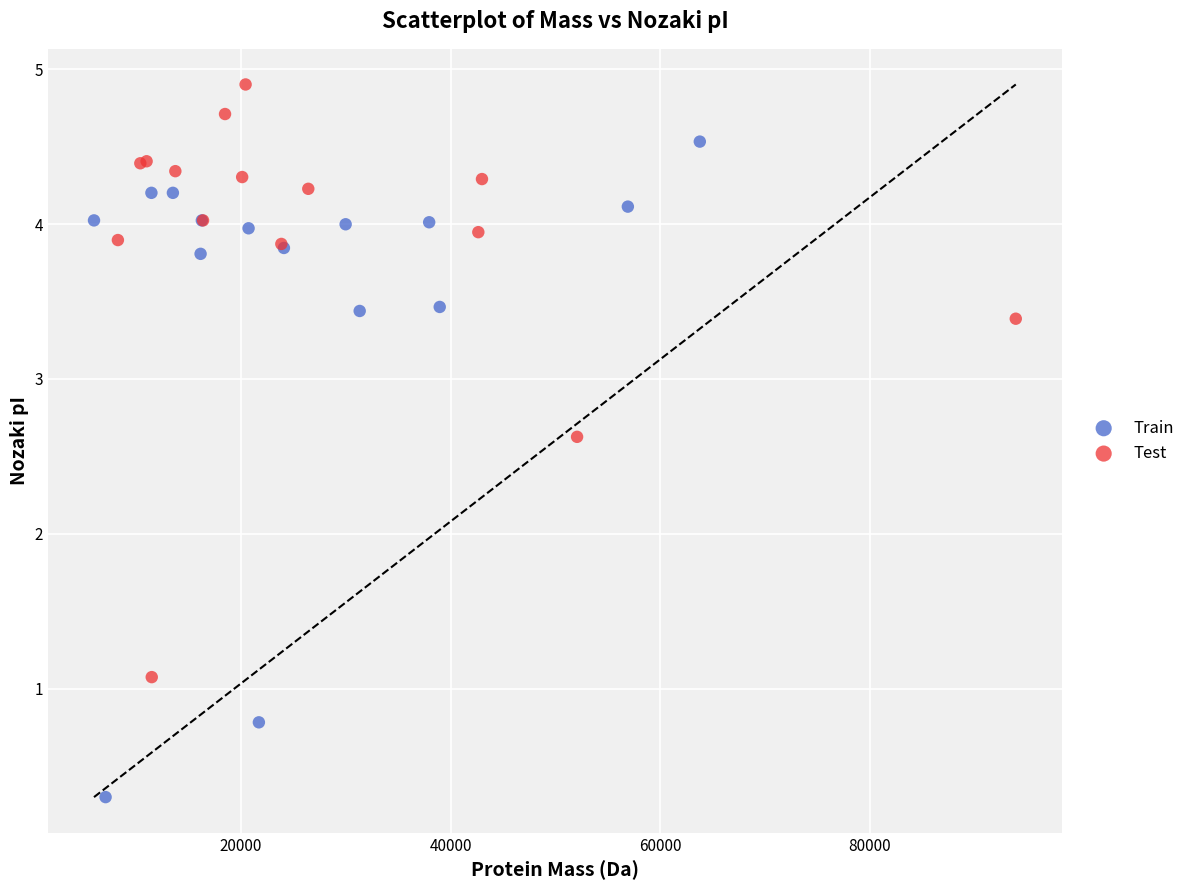

Which series contains the lowest Y value?

Train